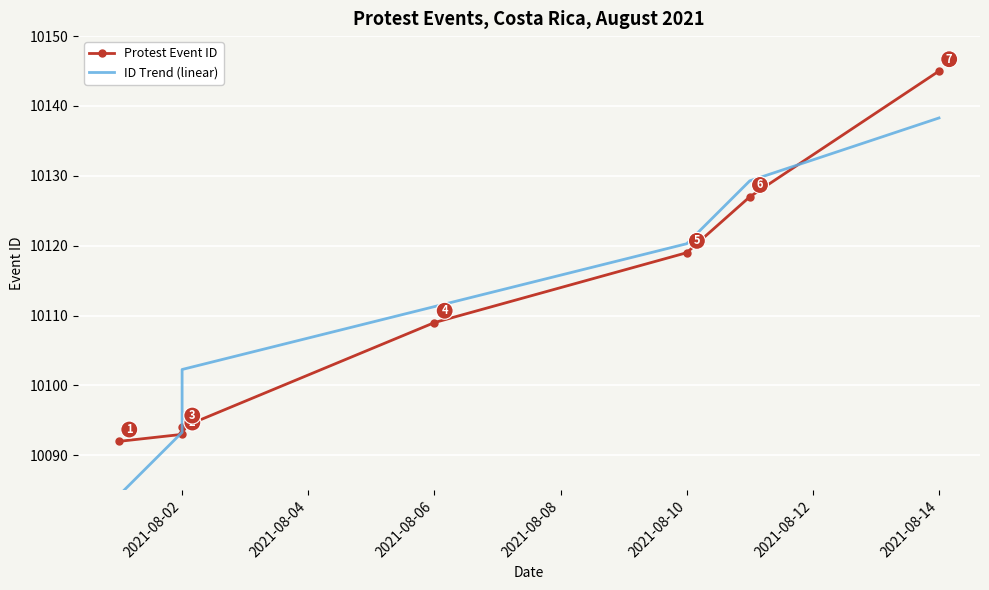

What is the smallest value displayed?

10084.3